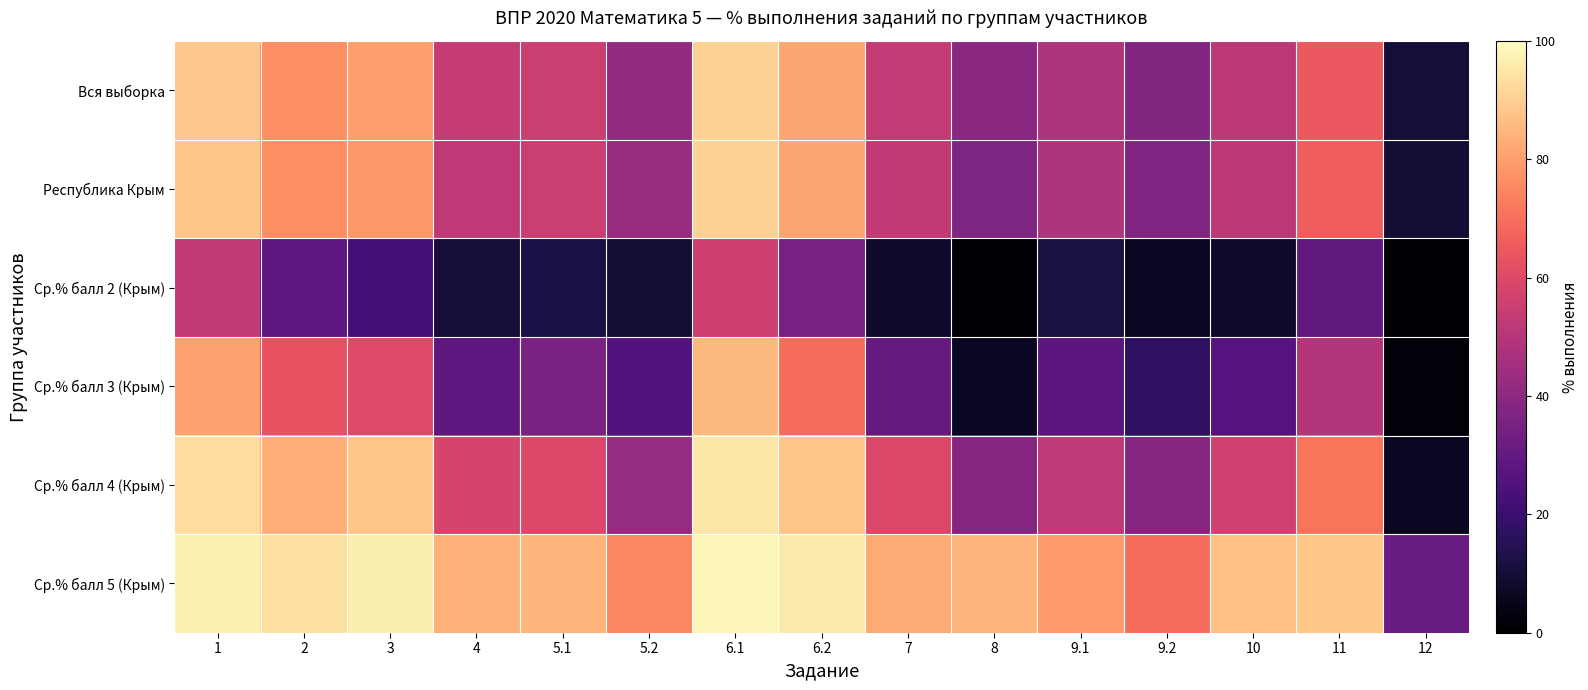

What is the total value across all series at 9.2?

205.6